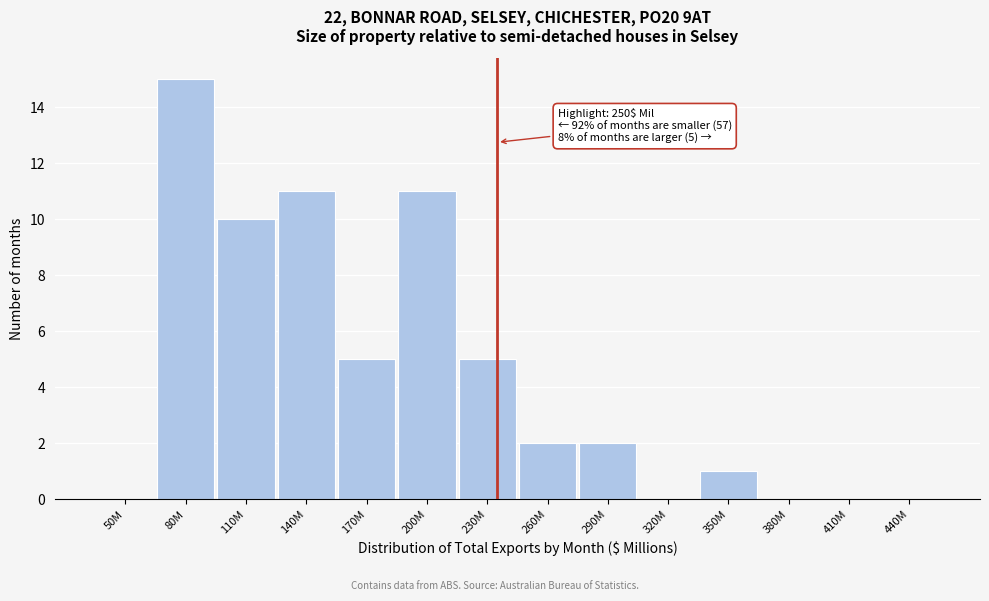

Reading right to left, what are all the values shown in this chart?

440M=0	410M=0	380M=0	350M=1	320M=0	290M=2	260M=2	230M=5	200M=11	170M=5	140M=11	110M=10	80M=15	50M=0